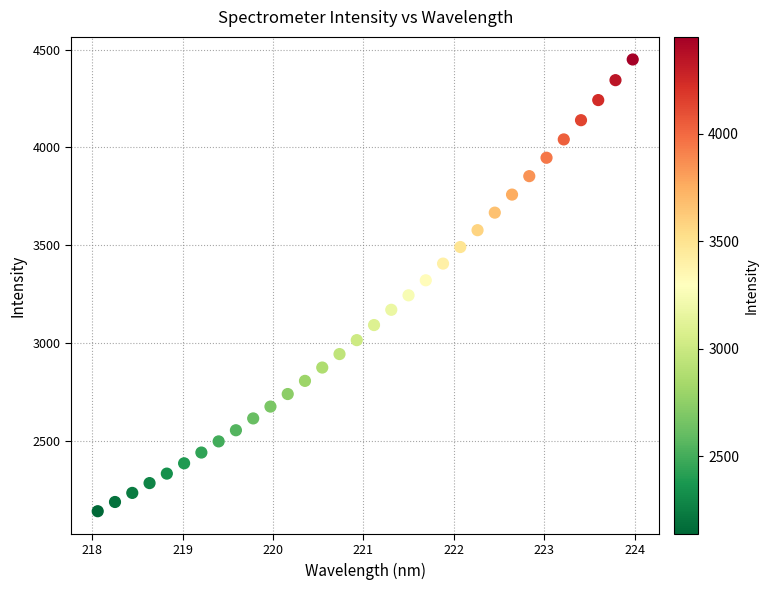

What is the range of Y values (max minus min)?

2310.0